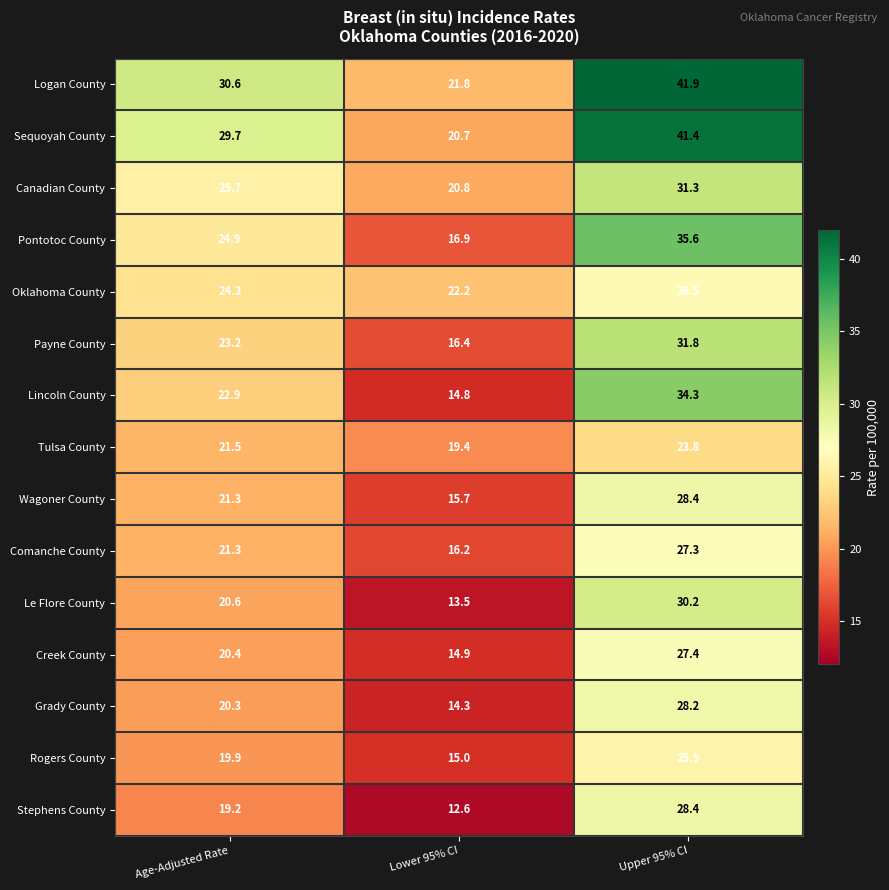

At which label does Sequoyah County first exceed 29?

Age-Adjusted Rate